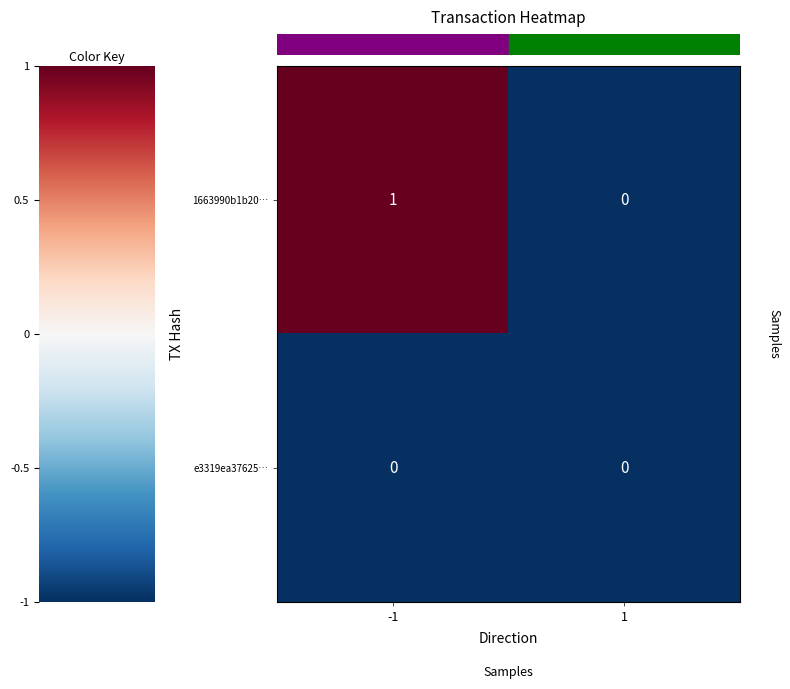

Which series has the largest total across all categories?

1663990b1b20…